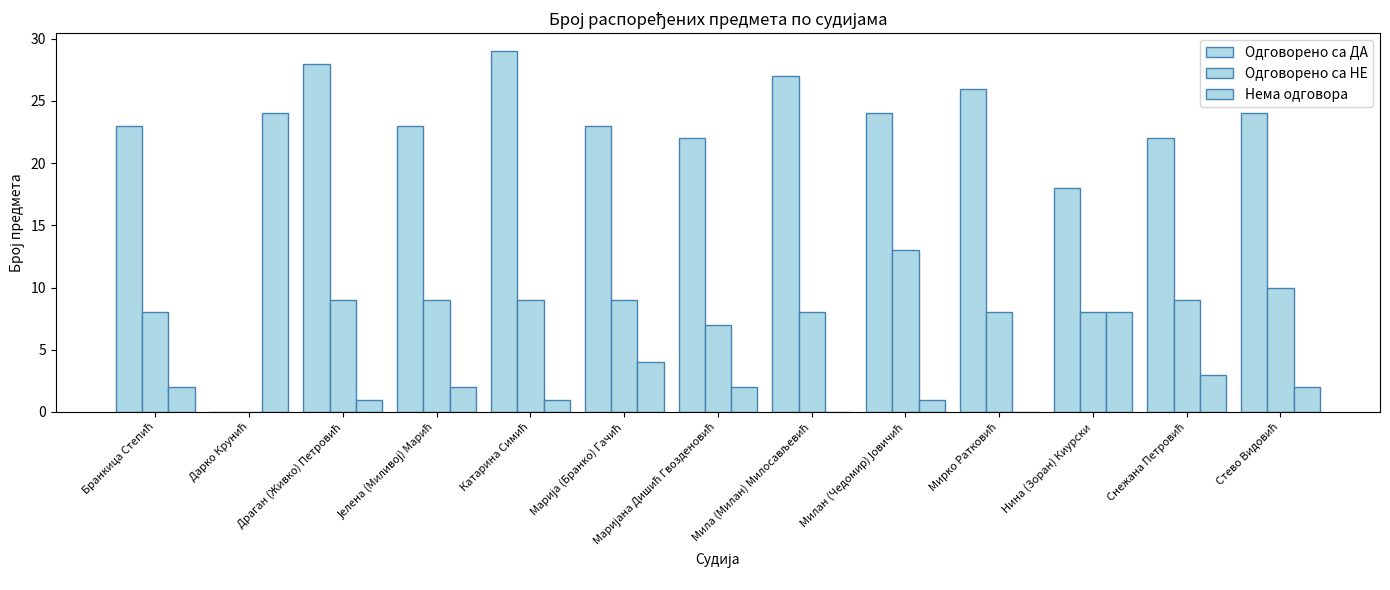

What is the sum of the Одговорено са НЕ values at Снежана Петровић and Милан (Чедомир) Јовичић?

22